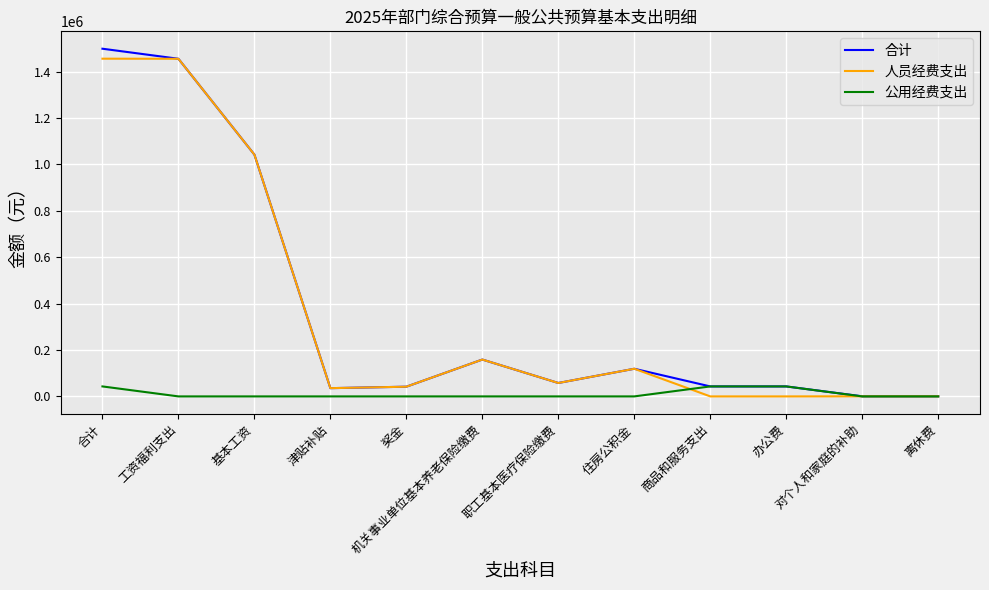

What is the sum of all 人员经费支出 values?

4367313